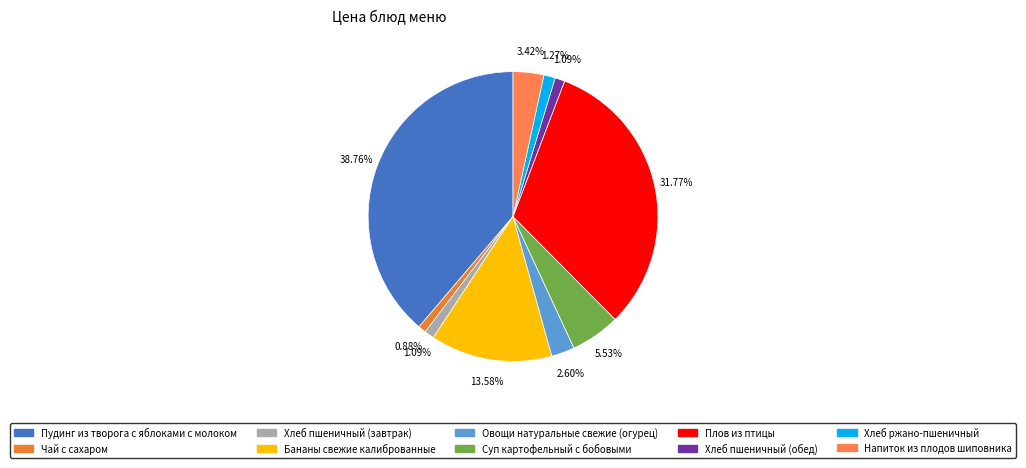

What is the change in value from Чай с сахаром to Хлеб ржано-пшеничный?

+0.6